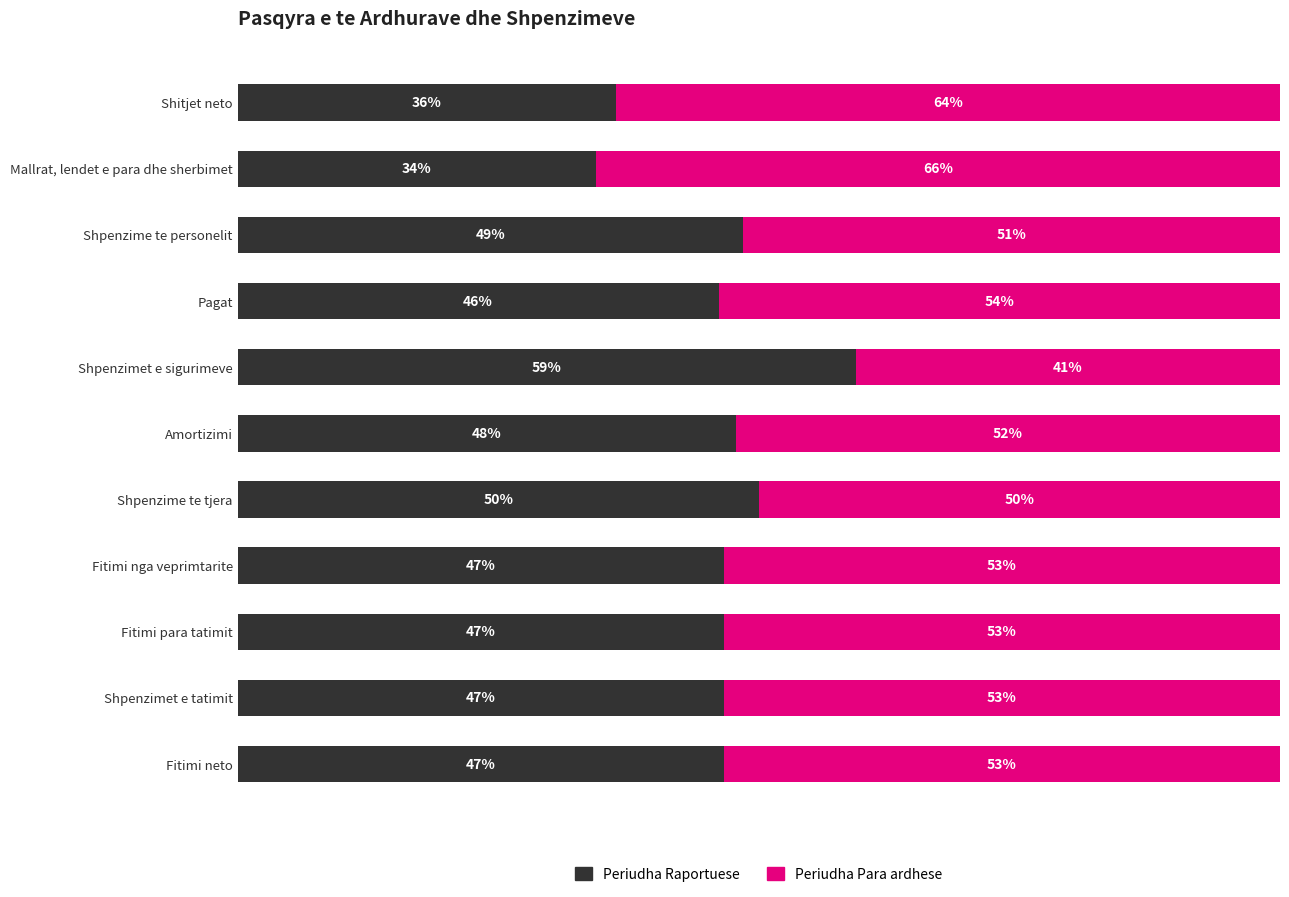

What are all the series names shown in the legend?

Periudha Raportuese, Periudha Para ardhese